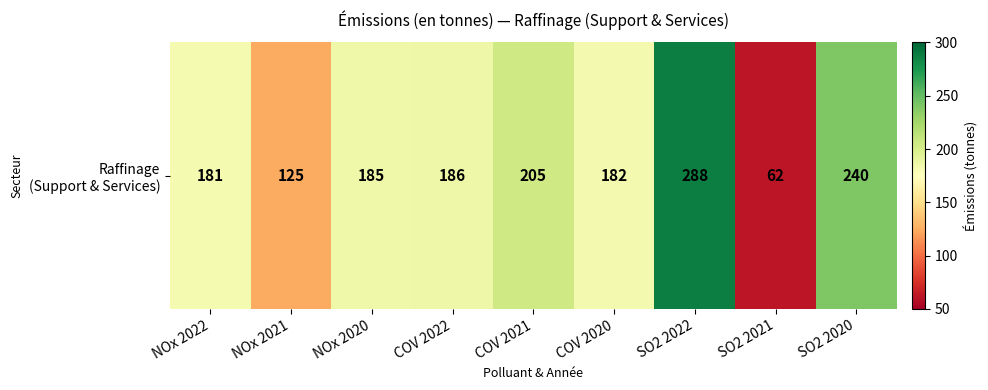

Where does the data first go above 185?

COV 2022